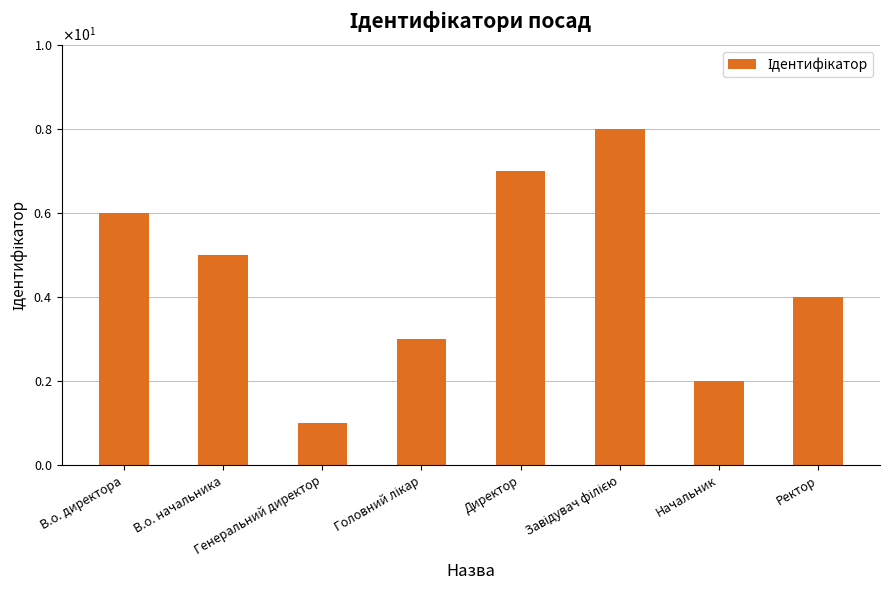

Which category has the highest value across all series?

Завідувач філією